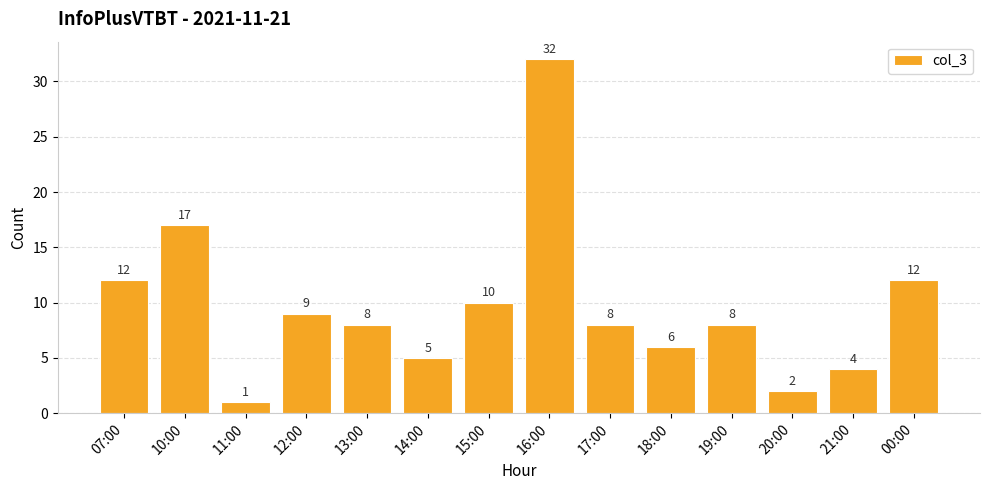

Are the bars grouped side by side (vs. stacked)?

No